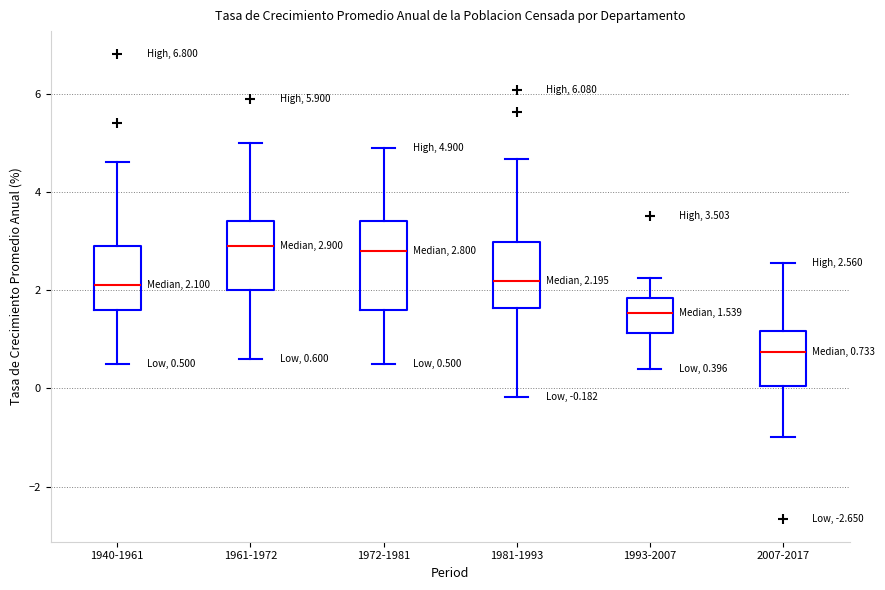

Which box is the tallest, from its lower edge to its upper edge?

1972-1981